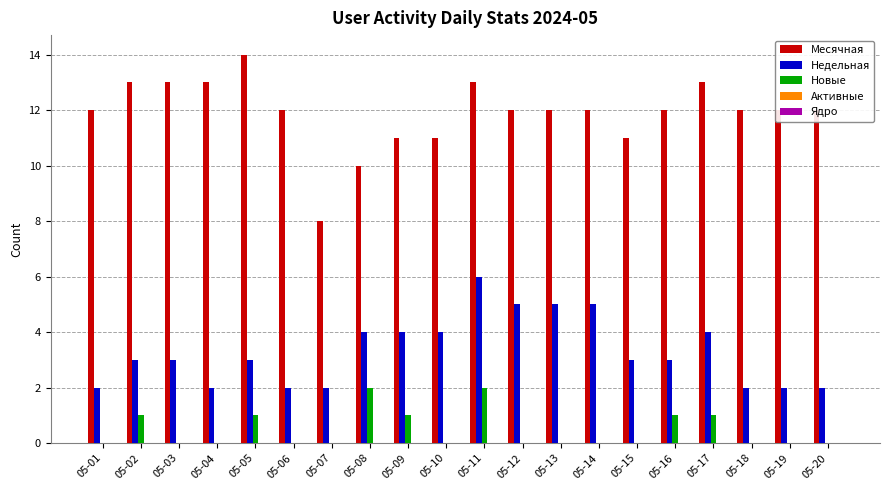

The value of Недельная at 05-18 is 2. True or false?

True